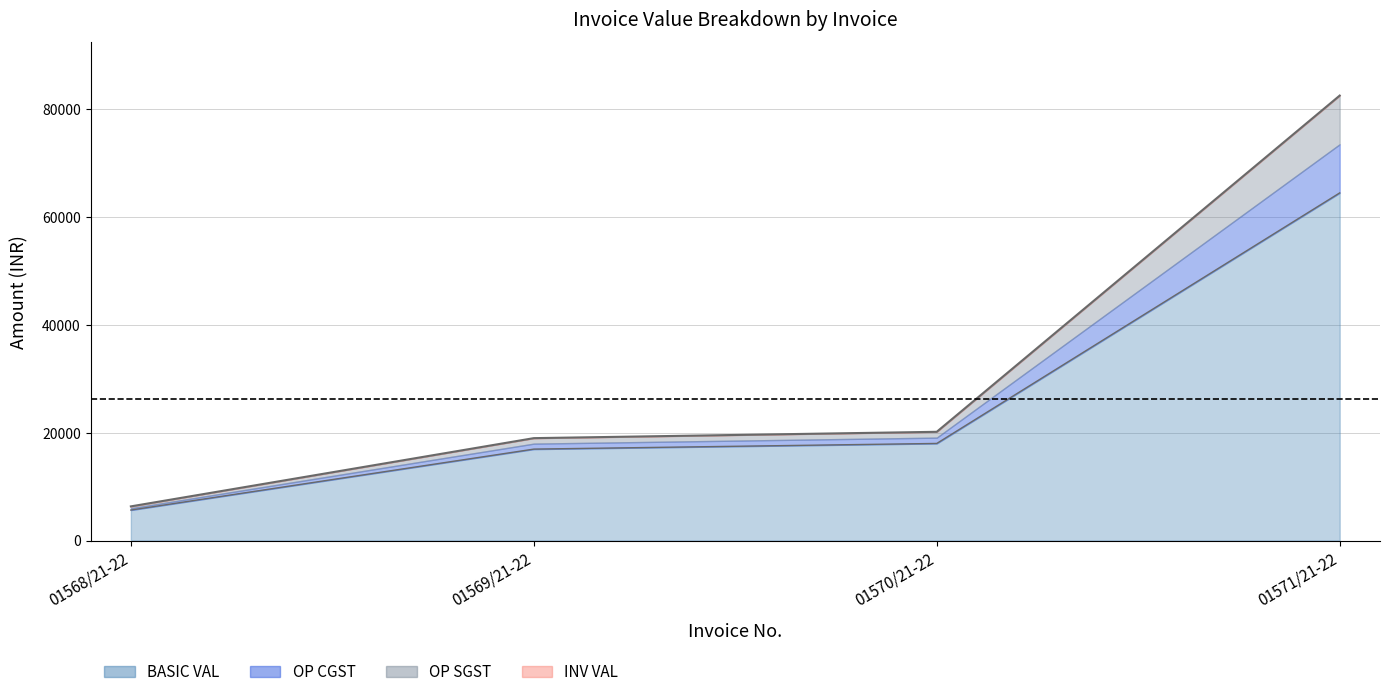

True or false: OP CGST has a value of 18984.0 at 01569/21-22.

True